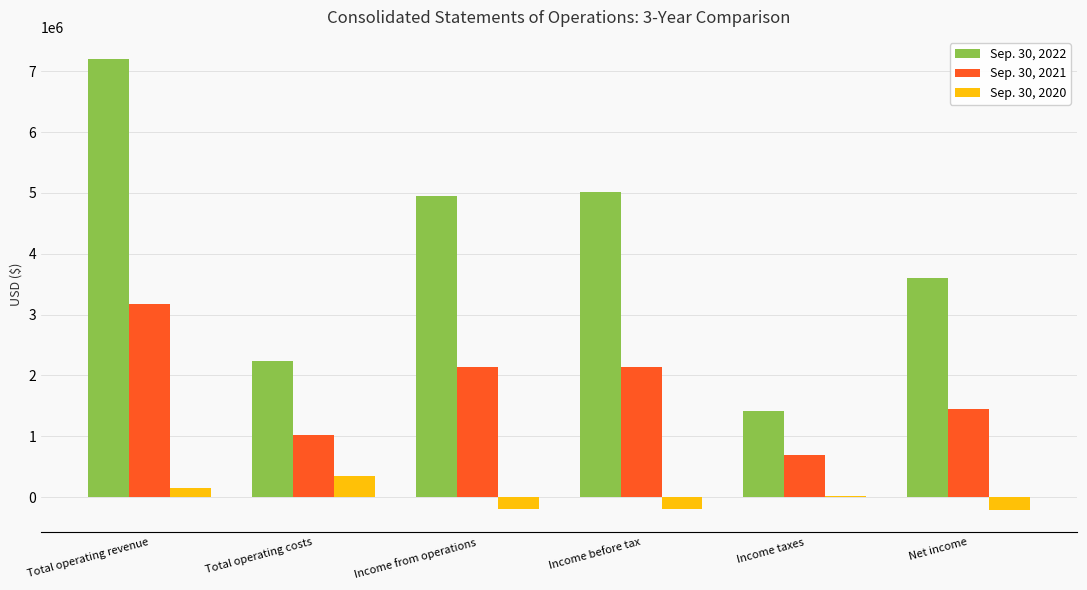

Is the value of Sep. 30, 2022 at Net income greater than the value of Sep. 30, 2020 at Income taxes?

Yes